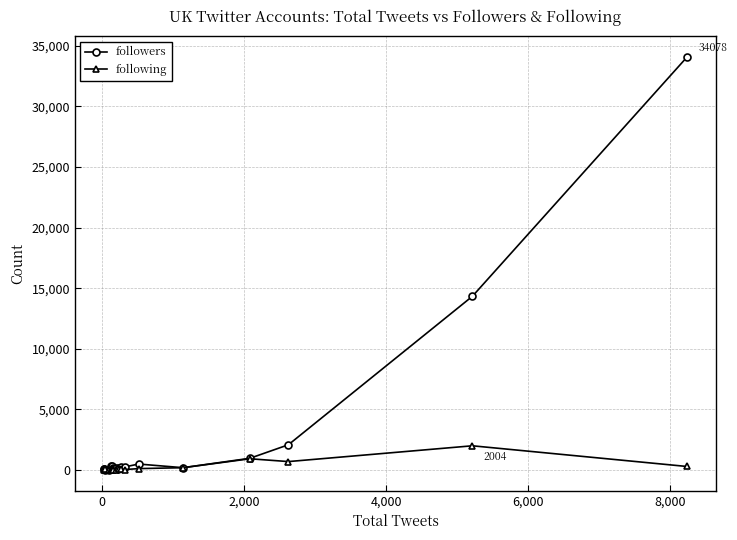

True or false: following has more than 2 interior local peaks.

True